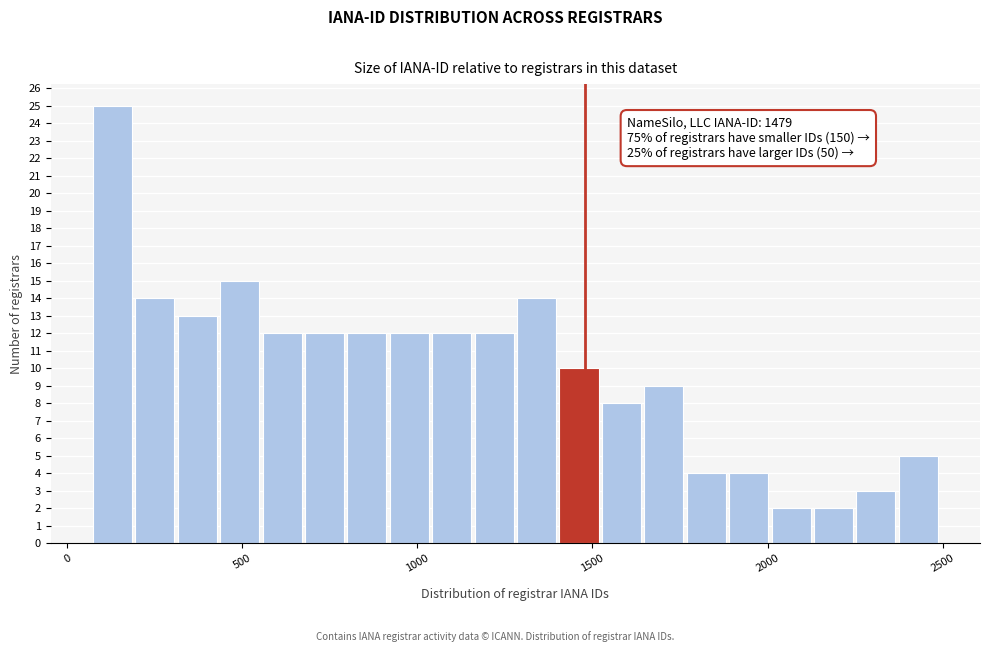

Around what value on the x-axis is the tallest bar? Give the approximate position of its centre, as read against the axis.

150